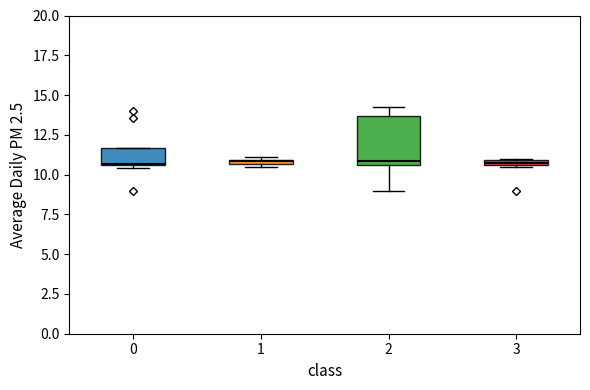

Comparing the boxes themselves (not the whiskers), which one is the tallest?

2